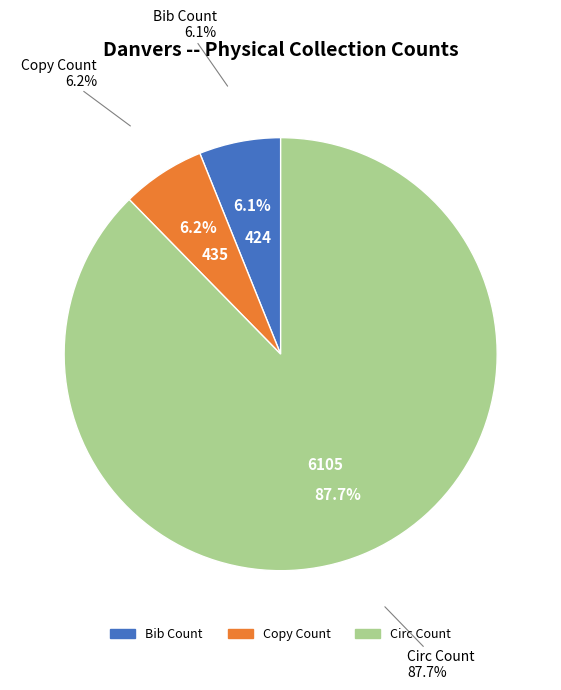

What is the largest slice in the pie chart?

Circ Count